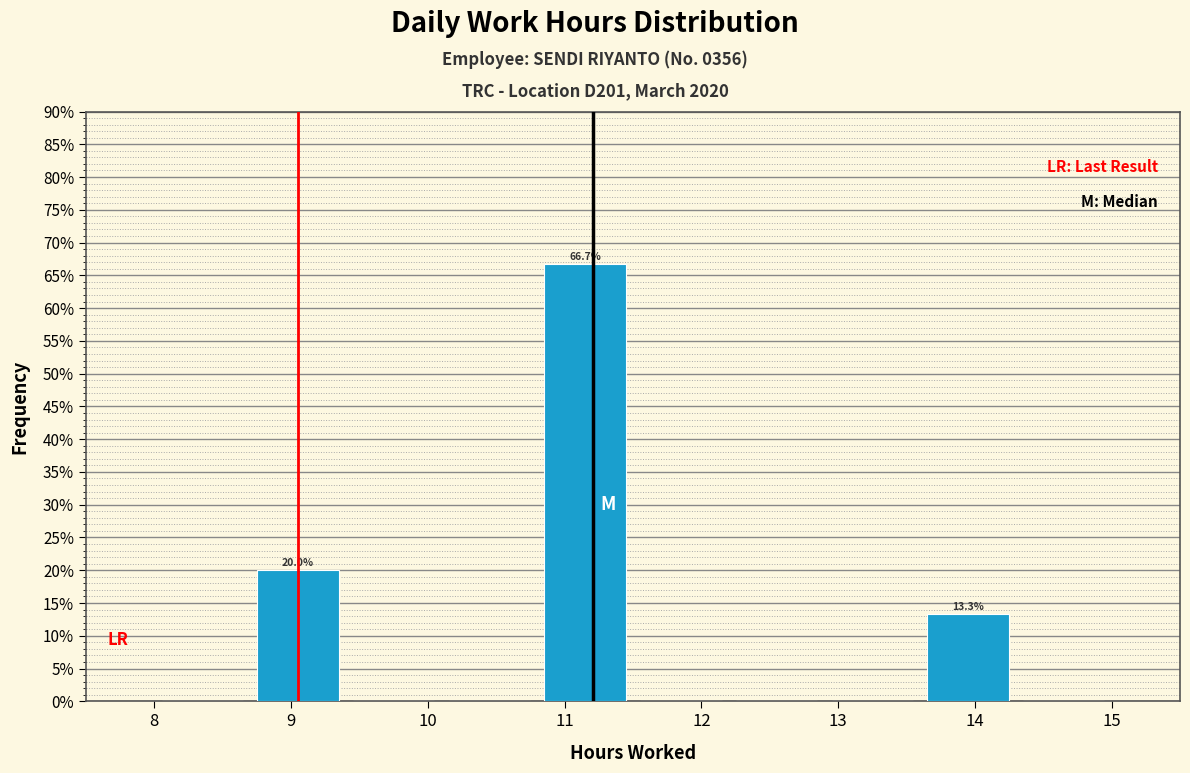

Which range on the x-axis has the tallest bar?

10.8 to 11.5